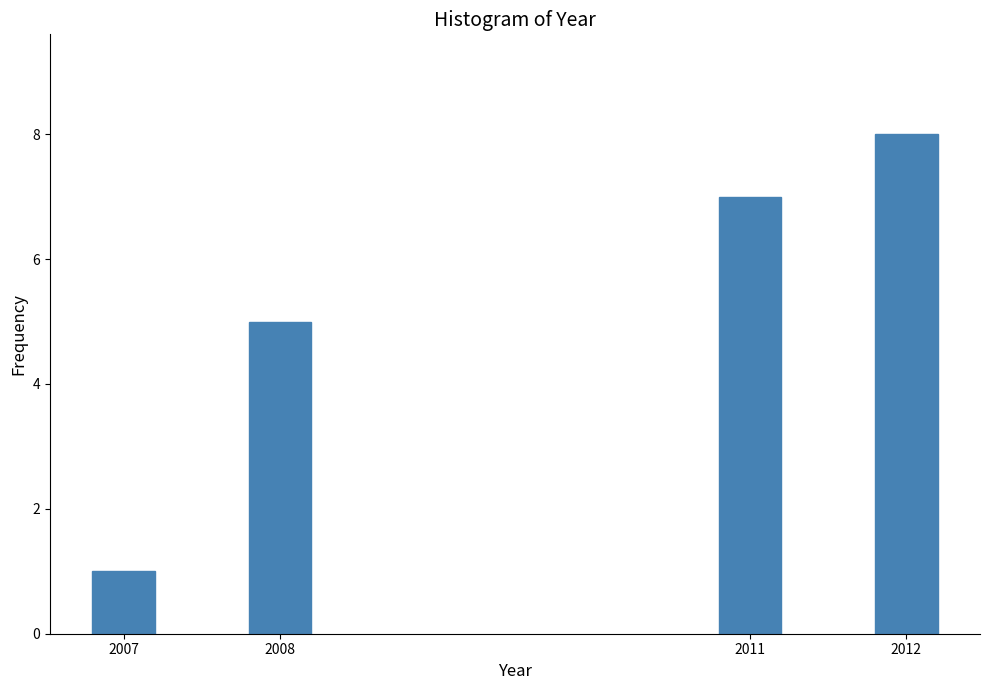

Reading right to left, what are all the values shown in this chart?

8	7	5	1